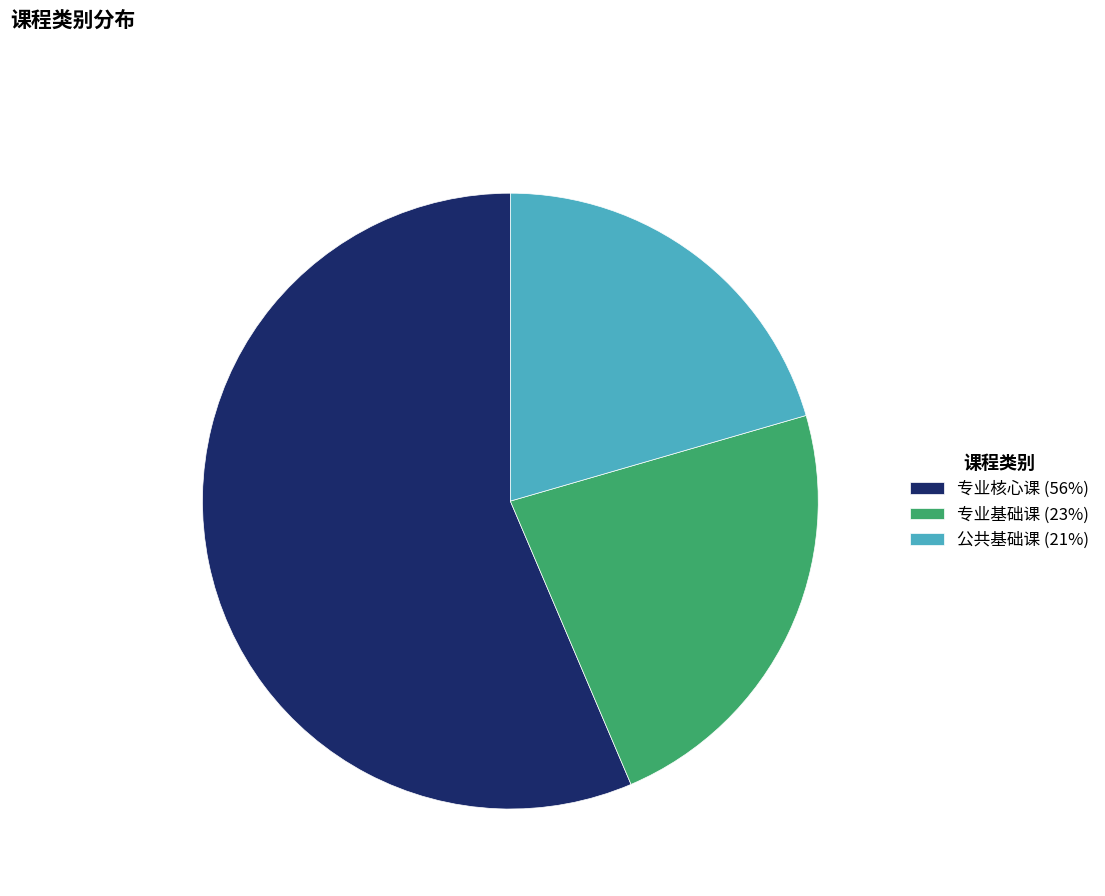

What is the ratio of the value at 专业基础课 (23%) to the value at 专业核心课 (56%)?

0.4